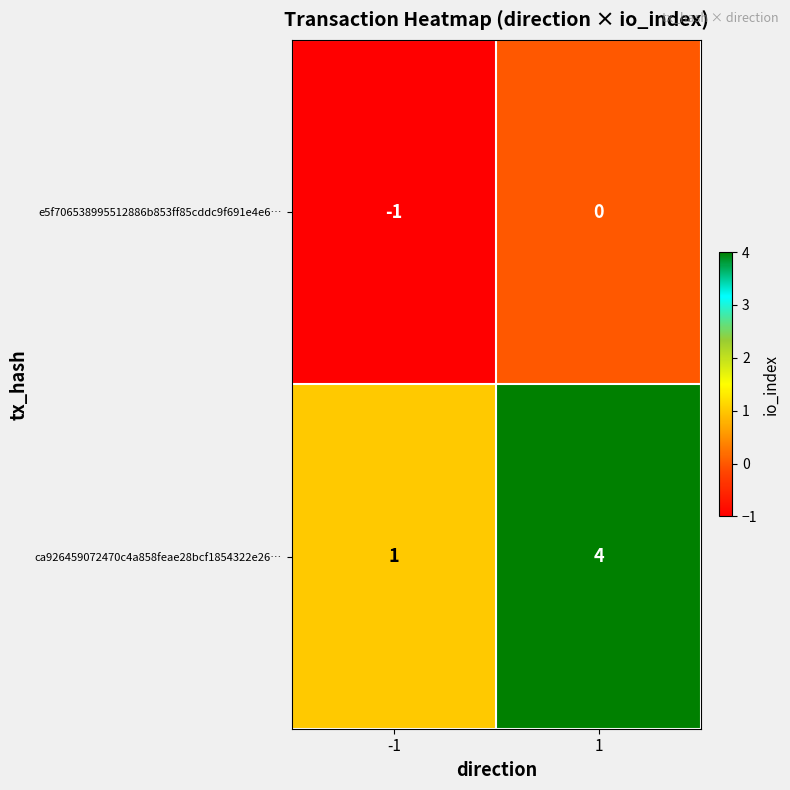

Rank the series by their maximum value, from lowest to highest.

e5f706538995512886b853ff85cddc9f691e4e6…, ca926459072470c4a858feae28bcf1854322e26…